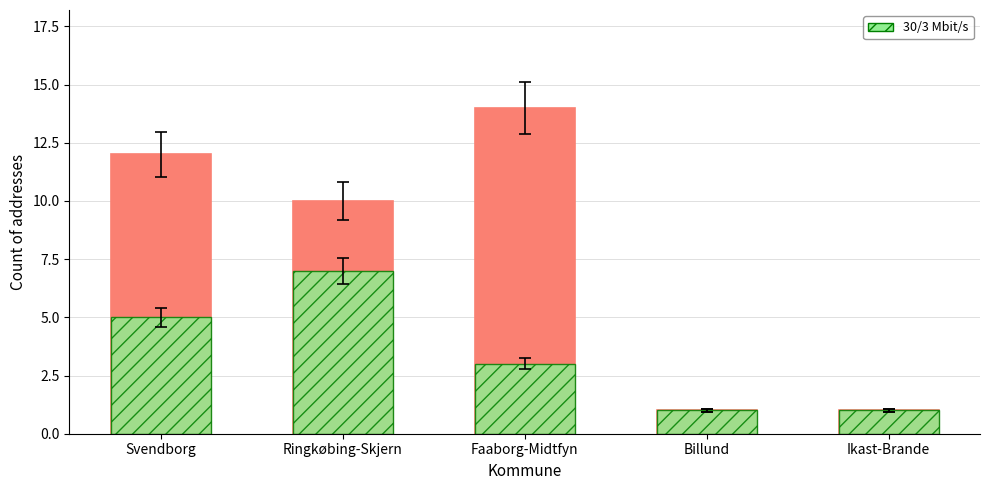

Reading left to right, extract all data points from this chart.

All addresses: Svendborg=12	Ringkøbing-Skjern=10	Faaborg-Midtfyn=14	Billund=1	Ikast-Brande=1
30/3 Mbit/s: Svendborg=5	Ringkøbing-Skjern=7	Faaborg-Midtfyn=3	Billund=1	Ikast-Brande=1